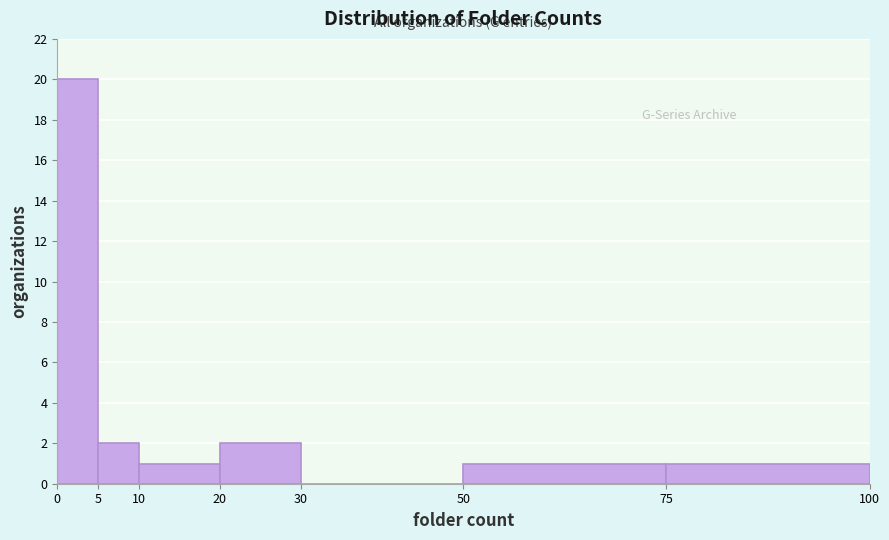

Reading left to right, list every bar in this chart as the range it spans on the x-axis followed by its height. The values are not printed on the chart, so give them approximately, as read against the axis.

0 to 5: 20
5 to 10: 2
10 to 20: 1
20 to 30: 2
30 to 50: 0
50 to 75: 1
75 to 100: 1